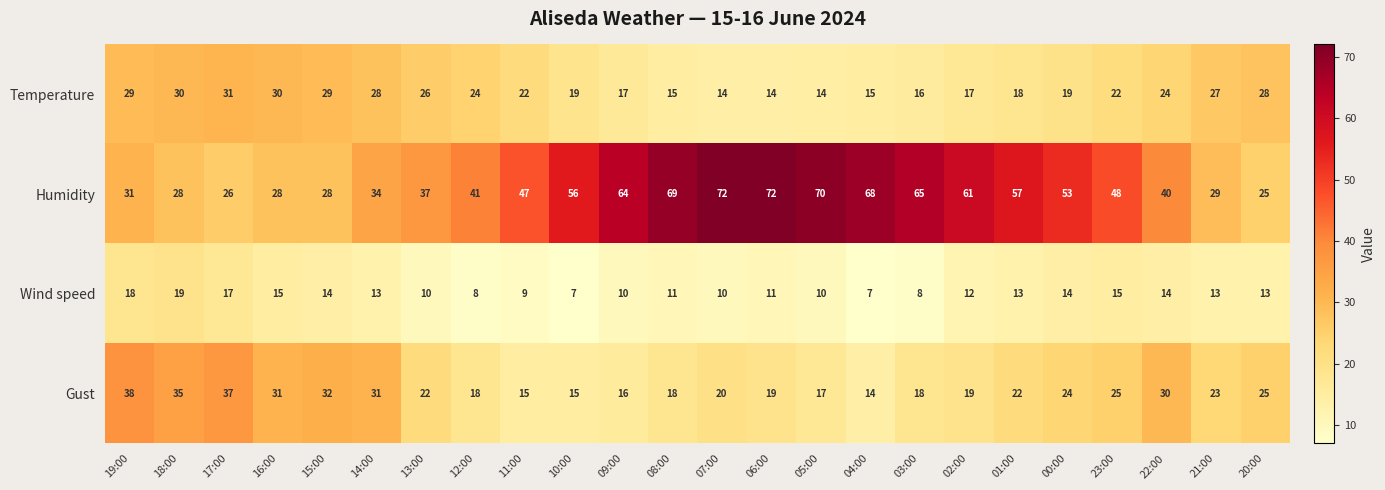

What is the difference between the maximum and minimum values in the Gust series?

24